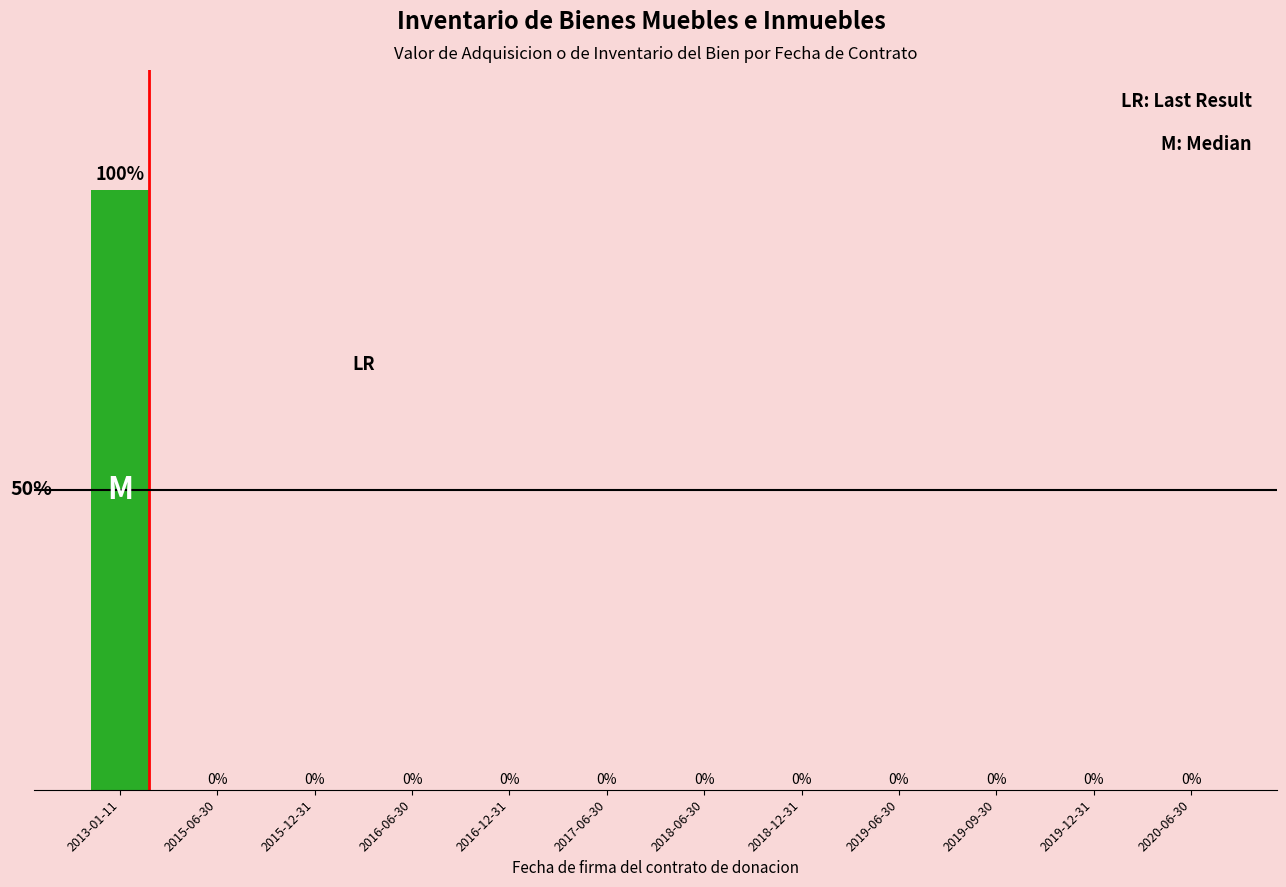

At which category does the chart reach its peak across all series?

2013-01-11